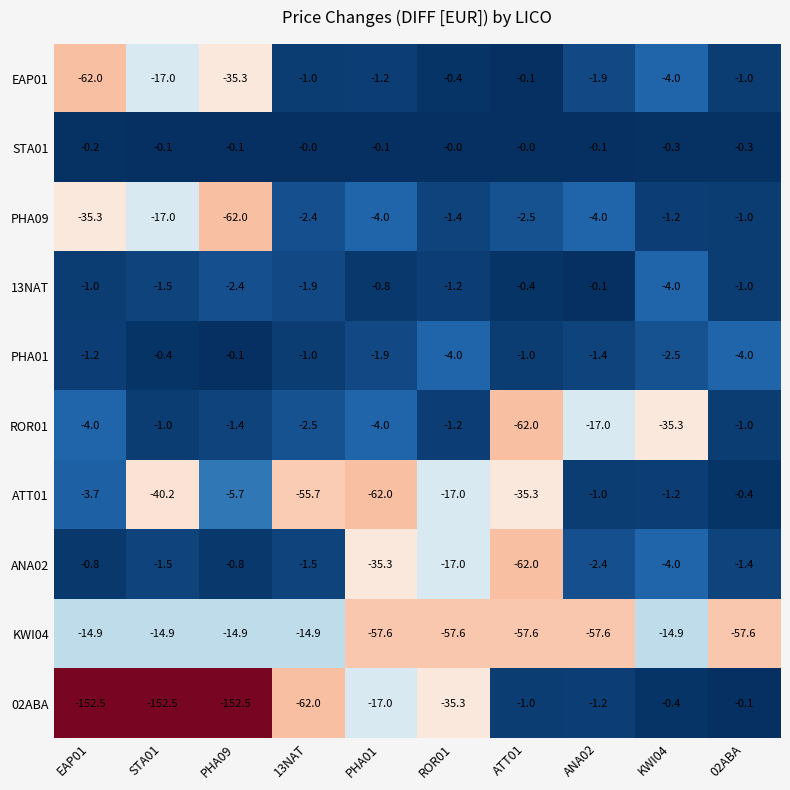

List the labels in order of ATT01 value, smallest first.

PHA01, 13NAT, STA01, ATT01, ROR01, PHA09, EAP01, KWI04, ANA02, 02ABA